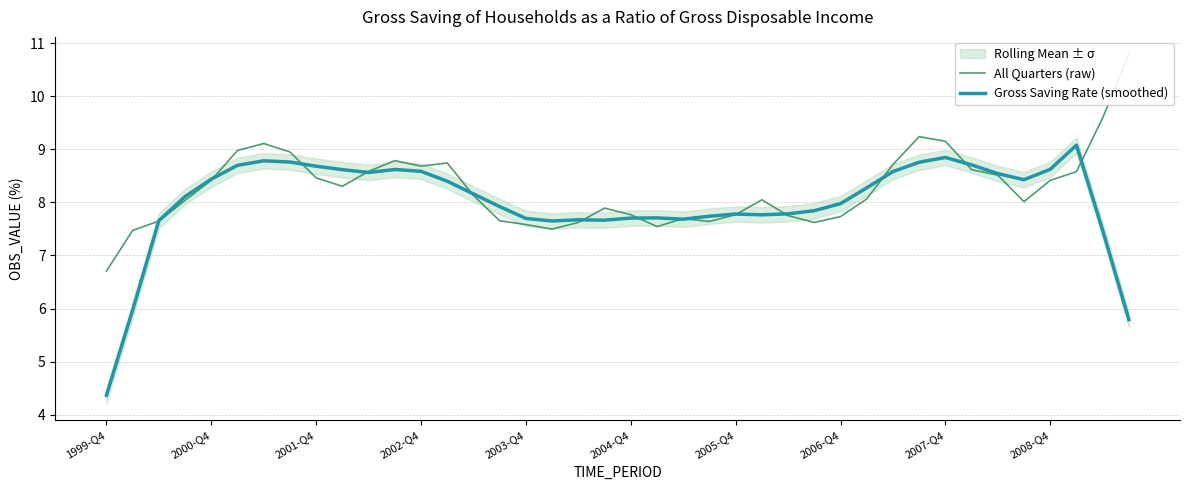

Count the number of categories in the chart.

40